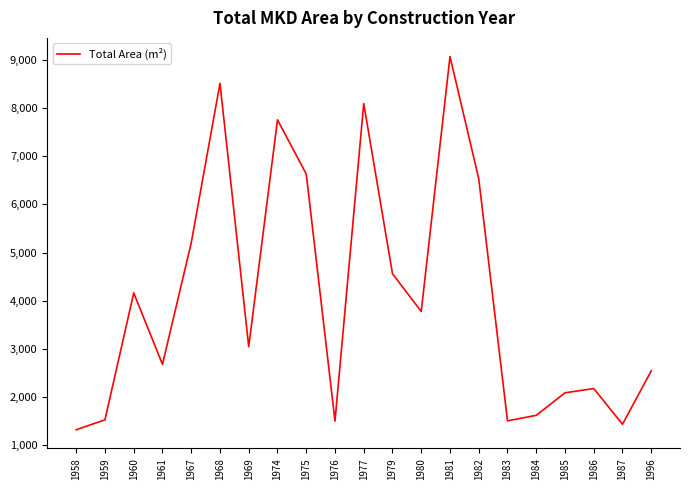

What is the smallest value displayed?

1323.5